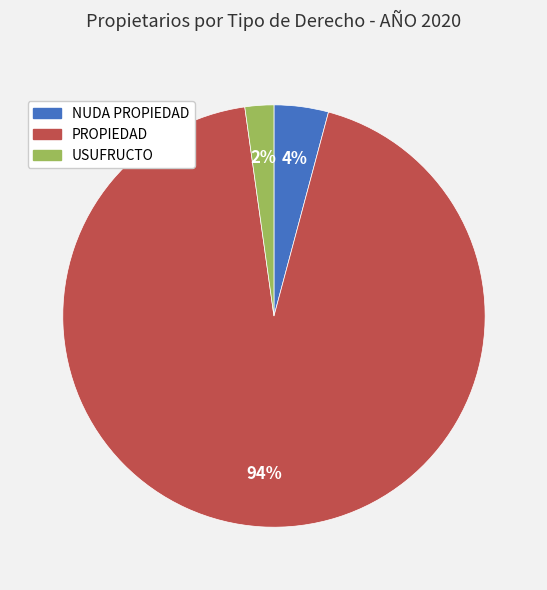

Count the number of slices in the pie.

3